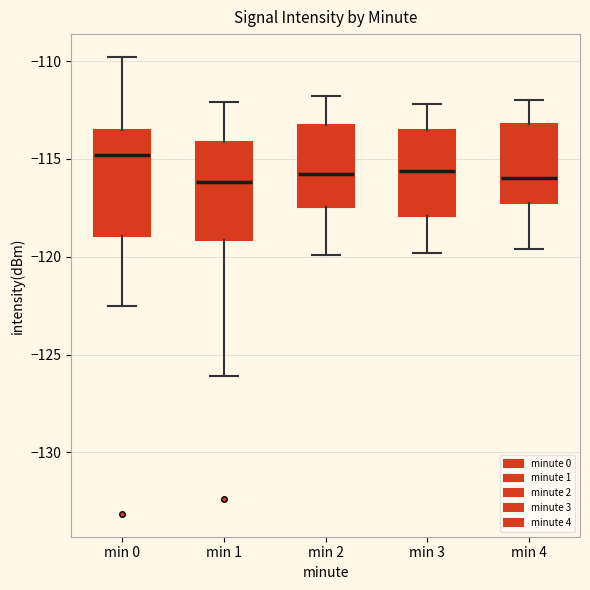

Reading left to right, read every box against the y-axis: the position of its median line, the range the box covers, and the ends of its whiskers. The values are not printed on the chart, so give them approximately, as read against the axis.

min 0: median -115.0, box -119.0 to -113.5, whiskers -122.5 to -110.0
min 1: median -116.0, box -119.0 to -114.0, whiskers -126.0 to -112.0
min 2: median -115.5, box -117.5 to -113.0, whiskers -120.0 to -112.0
min 3: median -115.5, box -118.0 to -113.5, whiskers -120.0 to -112.0
min 4: median -116.0, box -117.5 to -113.0, whiskers -119.5 to -112.0